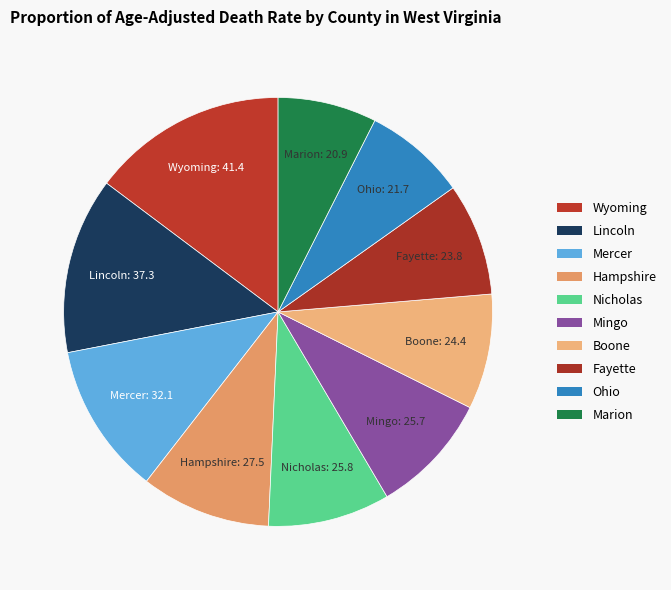

How many slices are in this pie chart?

10